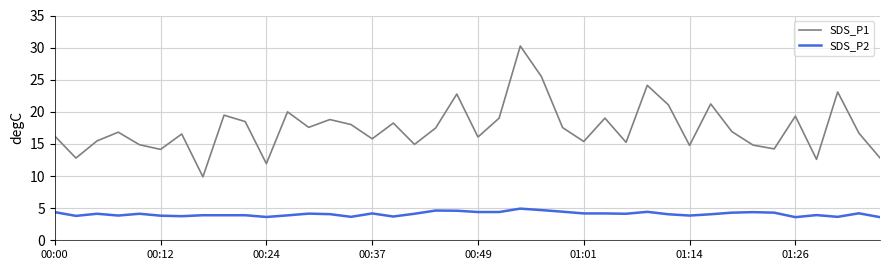

What is the difference between the maximum and minimum values in the SDS_P2 series?

1.3